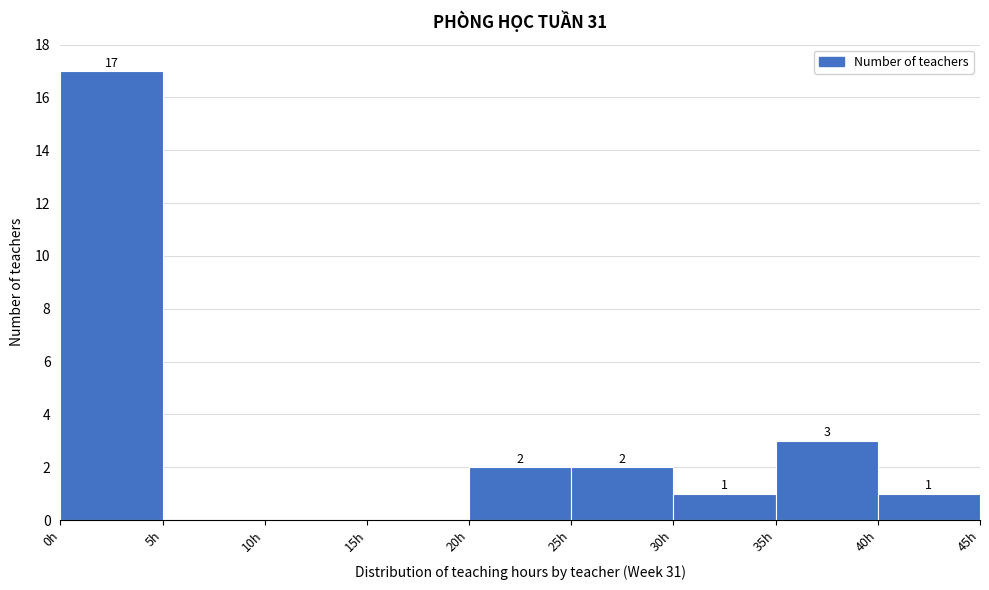

Over which range of the x-axis is the bar tallest?

0 to 5